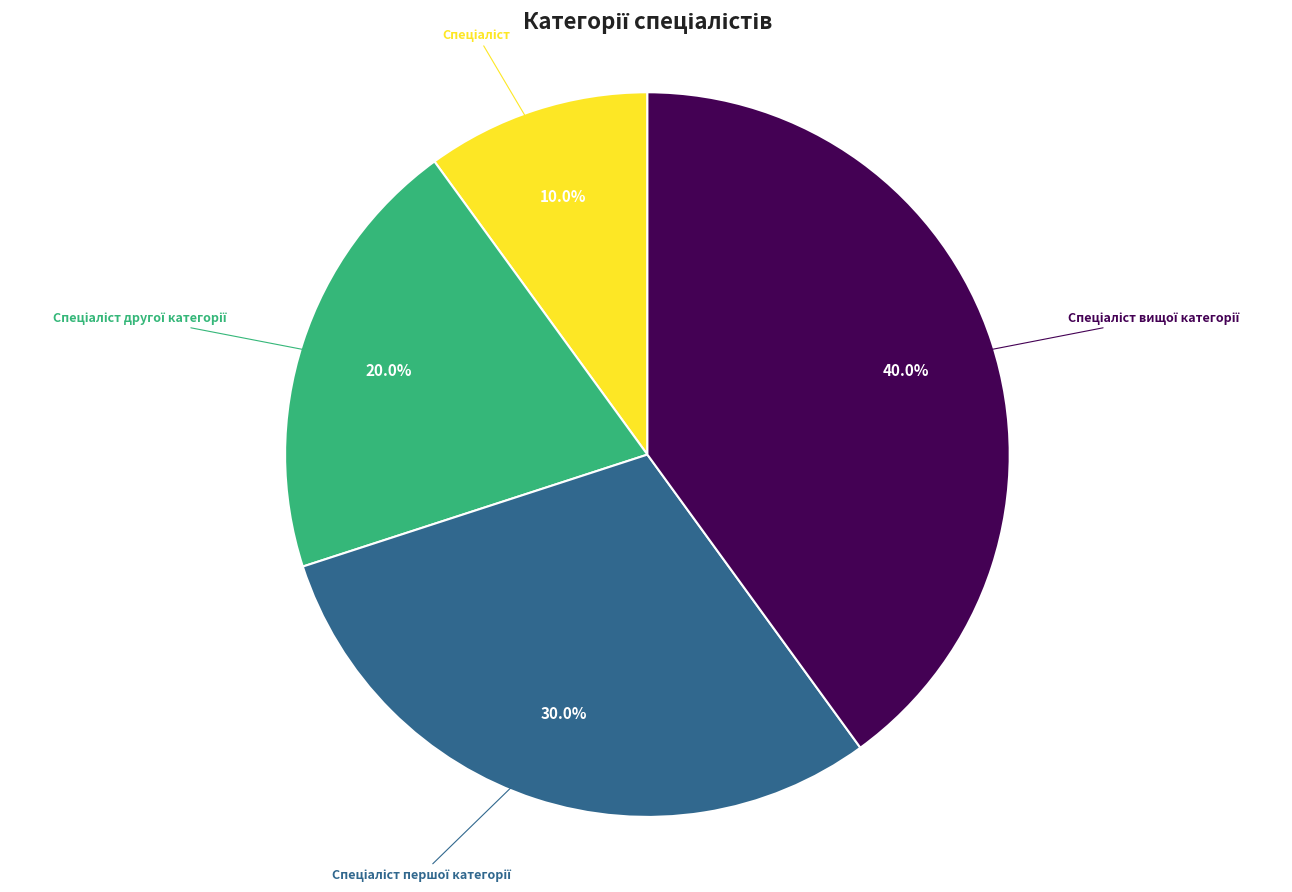

Is there any slice that represents more than half of the pie?

No